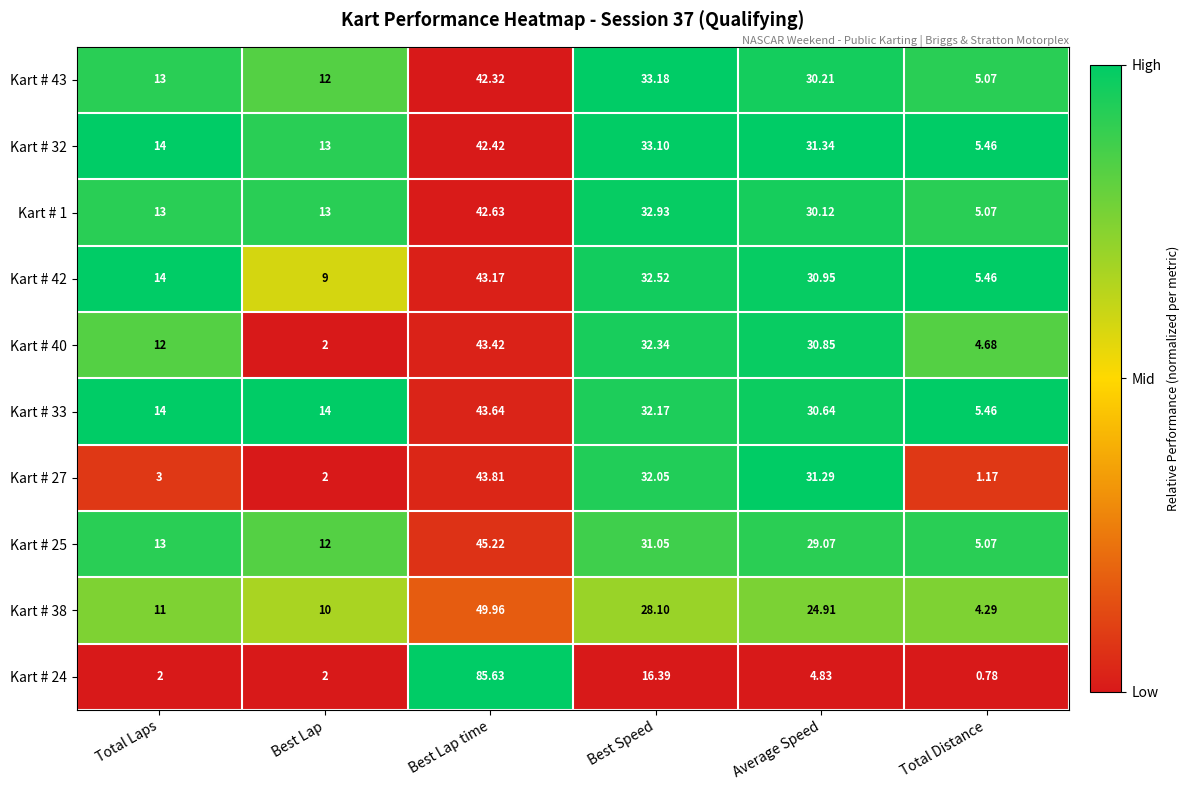

List the labels in order of Kart # 32 value, smallest first.

Total Distance, Best Lap, Total Laps, Average Speed, Best Speed, Best Lap time